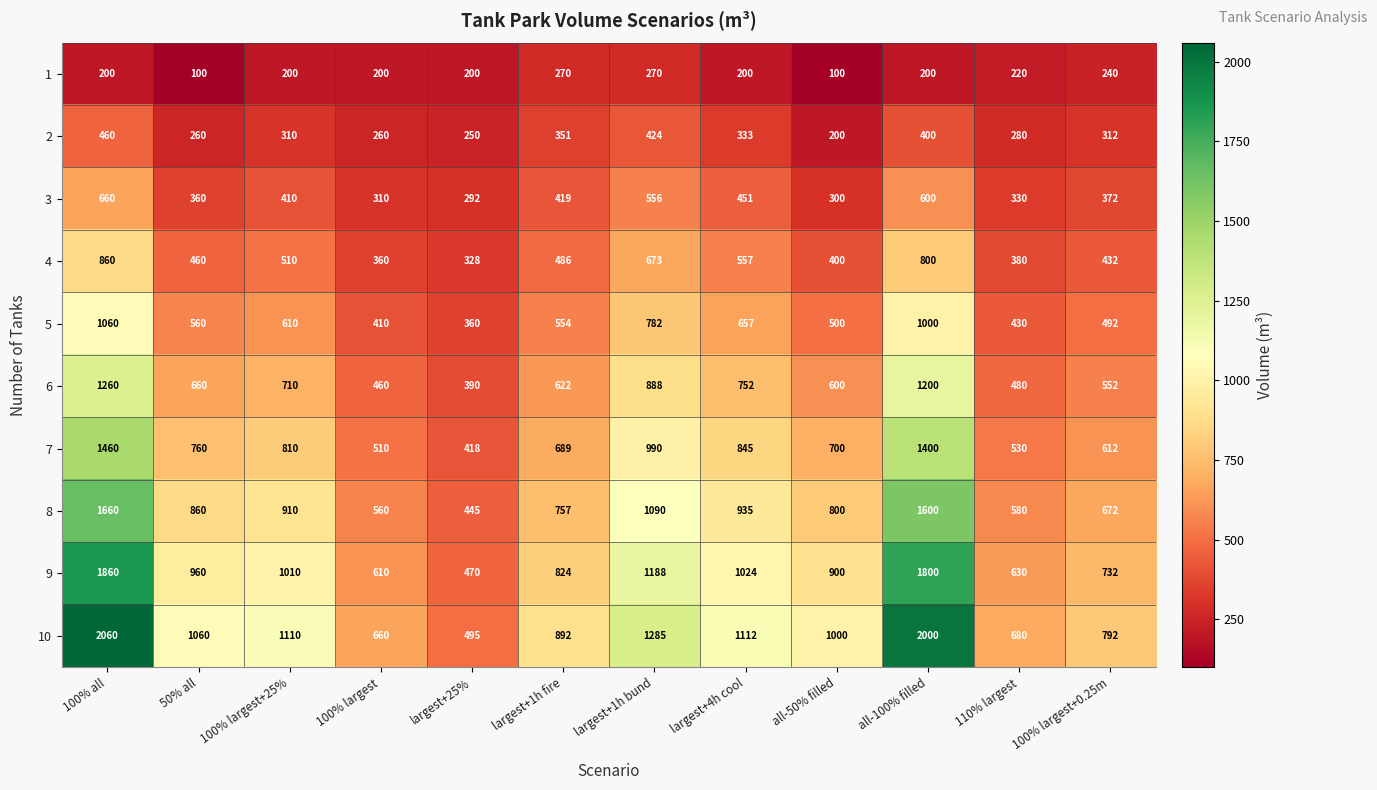

What is the sum of all 10 values?

13146